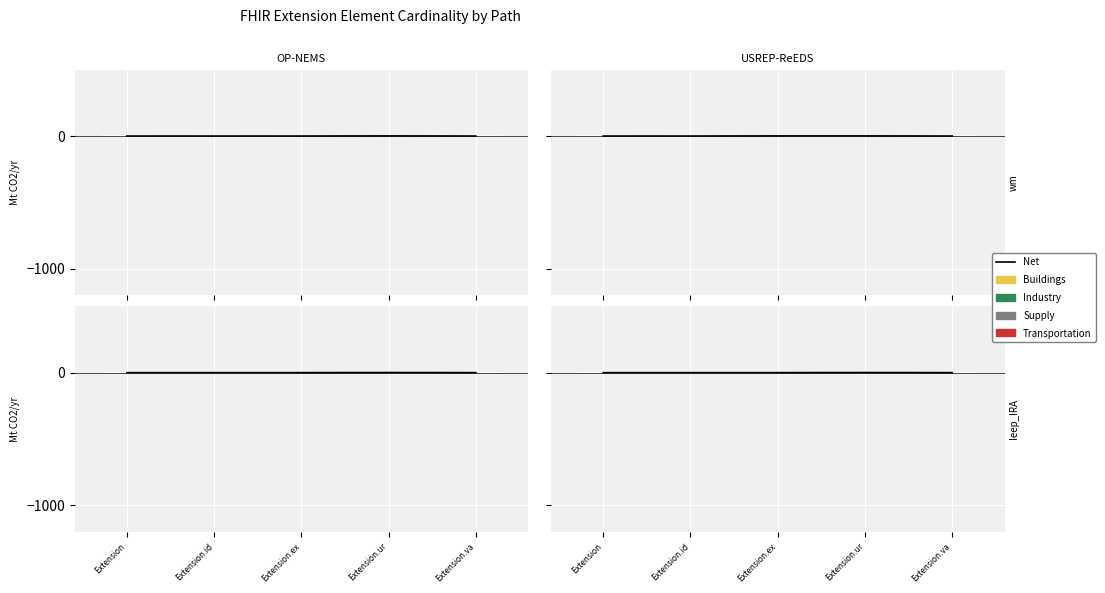

What is the label of the 4th bar from the left?

Extension.ur